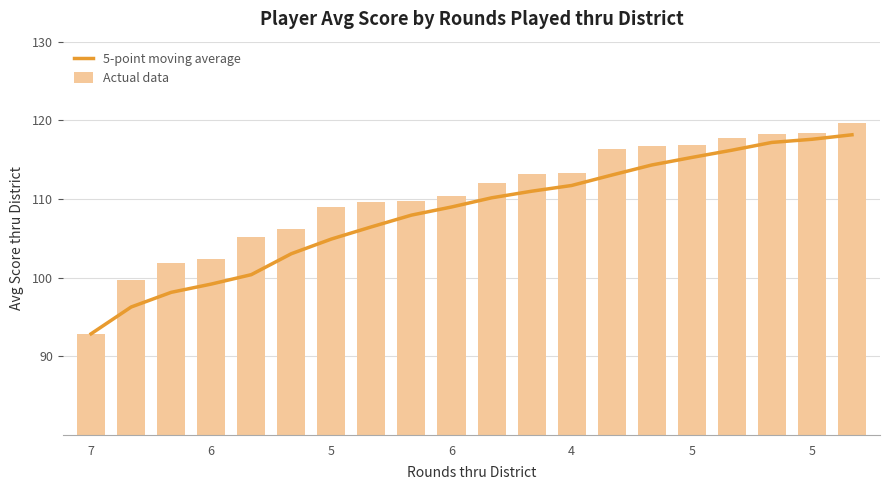

What is the sum of the 5-point moving average values at 7 and 5?

197.8